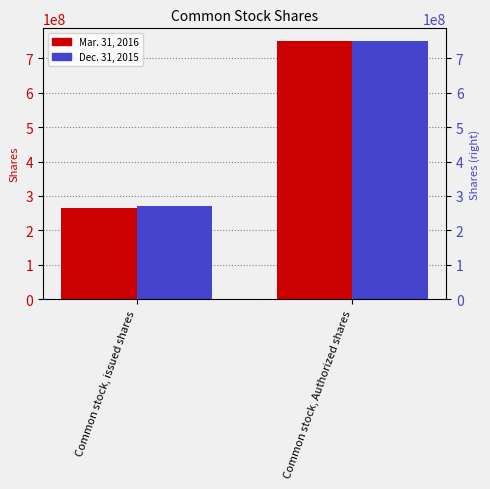

What is the minimum value shown in the chart?

264800000